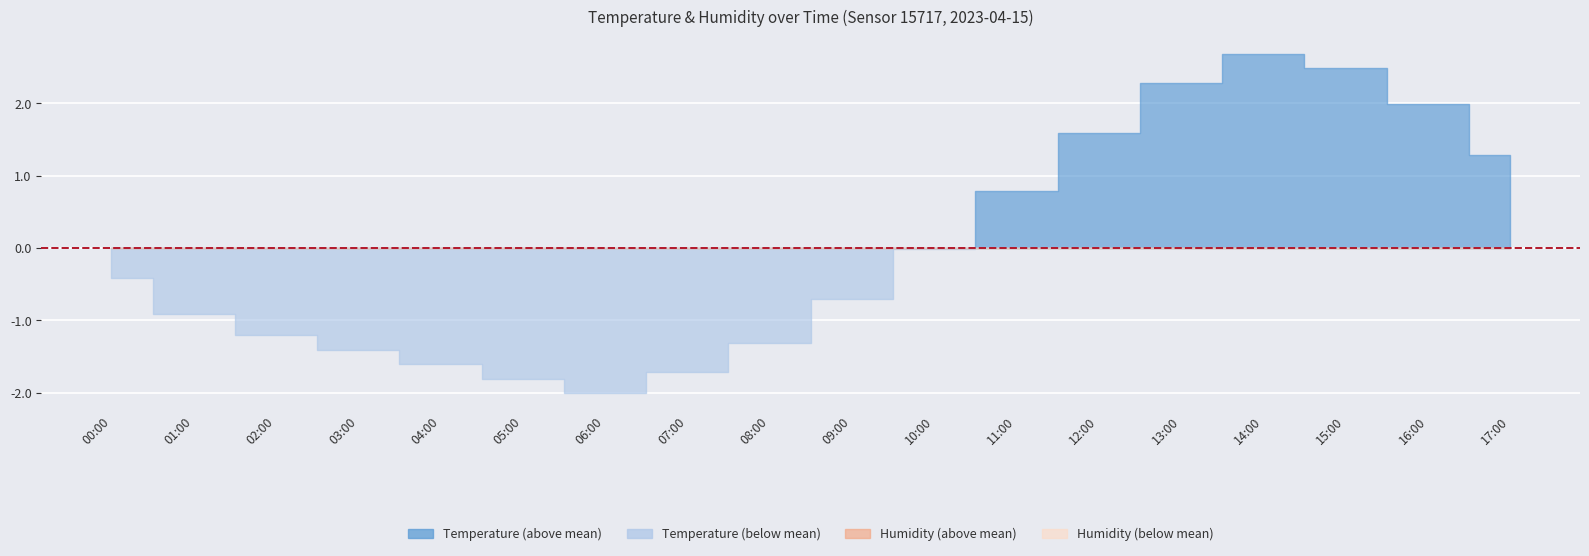

The value of humidity at 03:00 is 50.8. True or false?

False